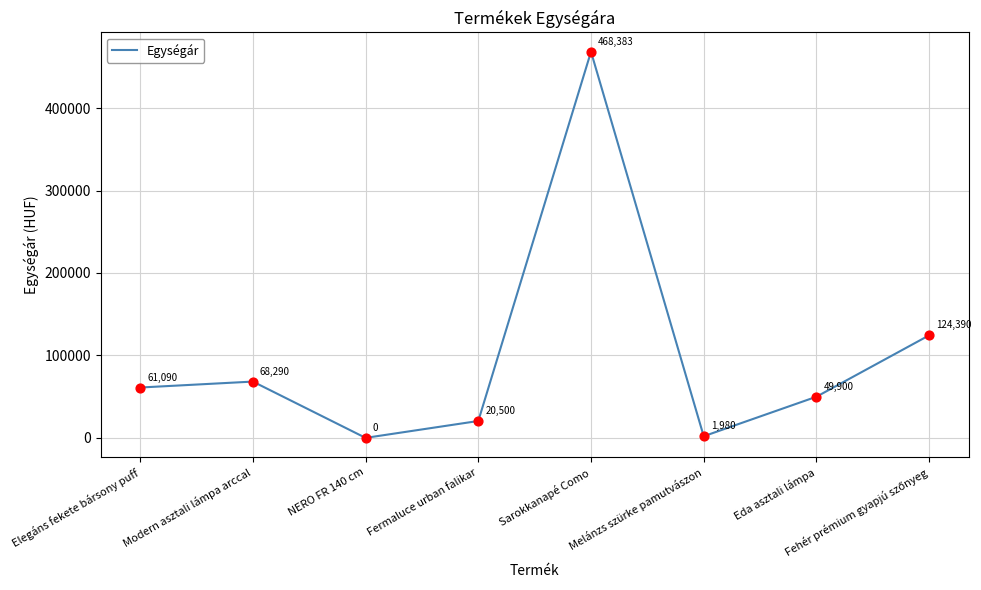

Which has a higher value, Eda asztali lámpa or Sarokkanapé Como?

Sarokkanapé Como